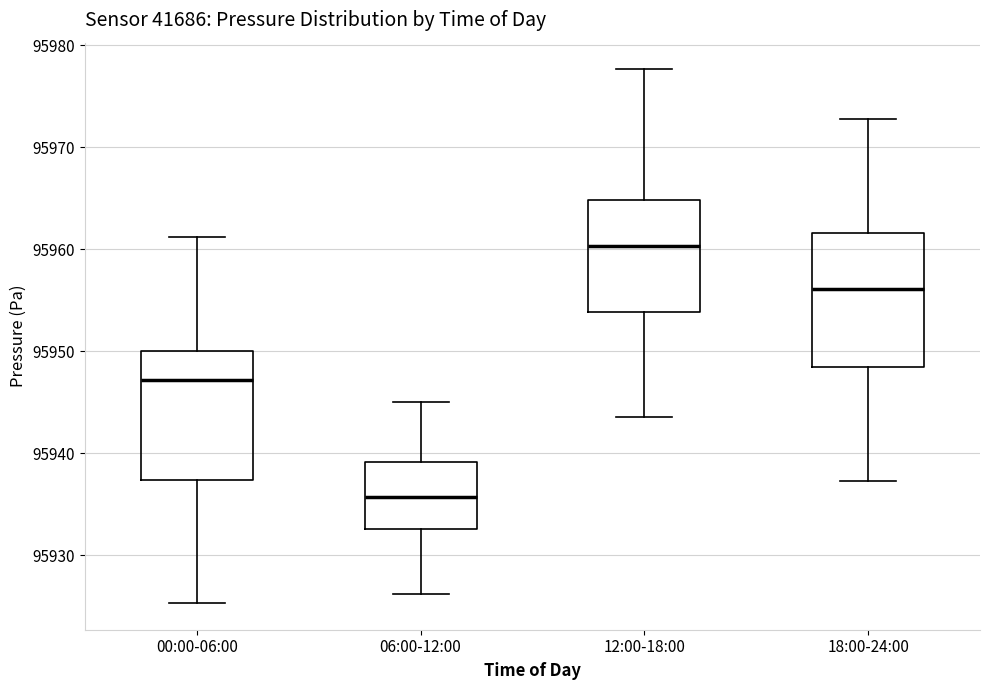

Which box's median line is the highest?

12:00-18:00